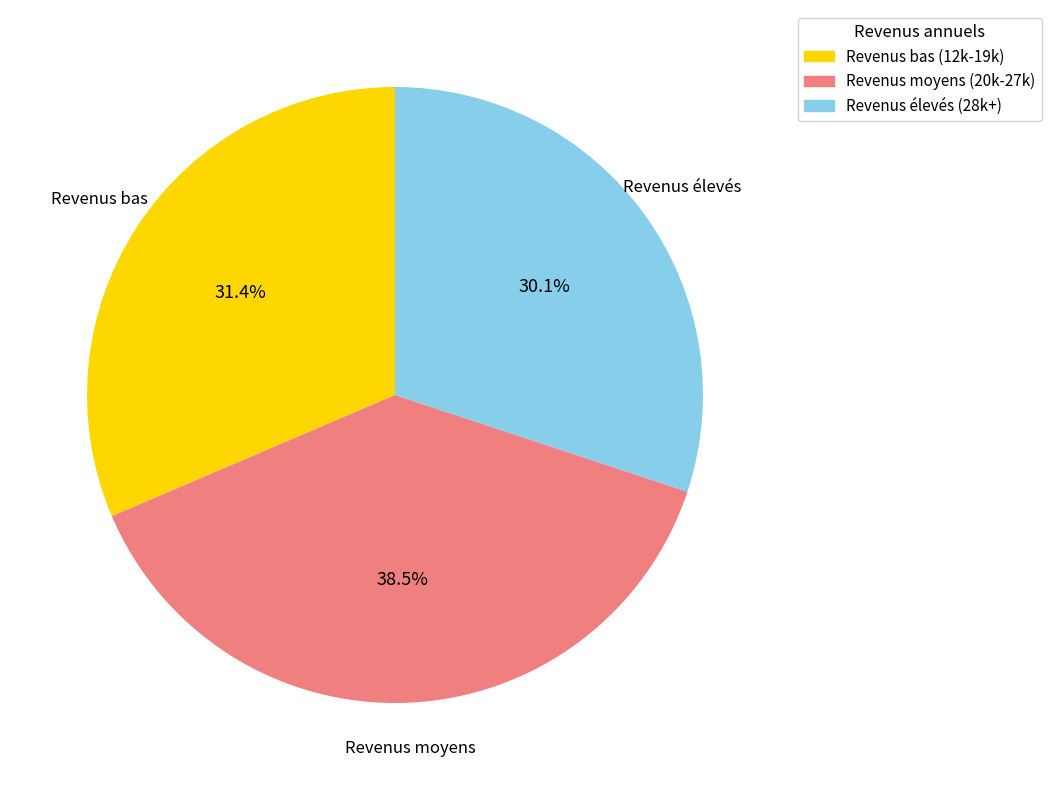

What is the largest slice in the pie chart?

Revenus moyens (20k-27k)